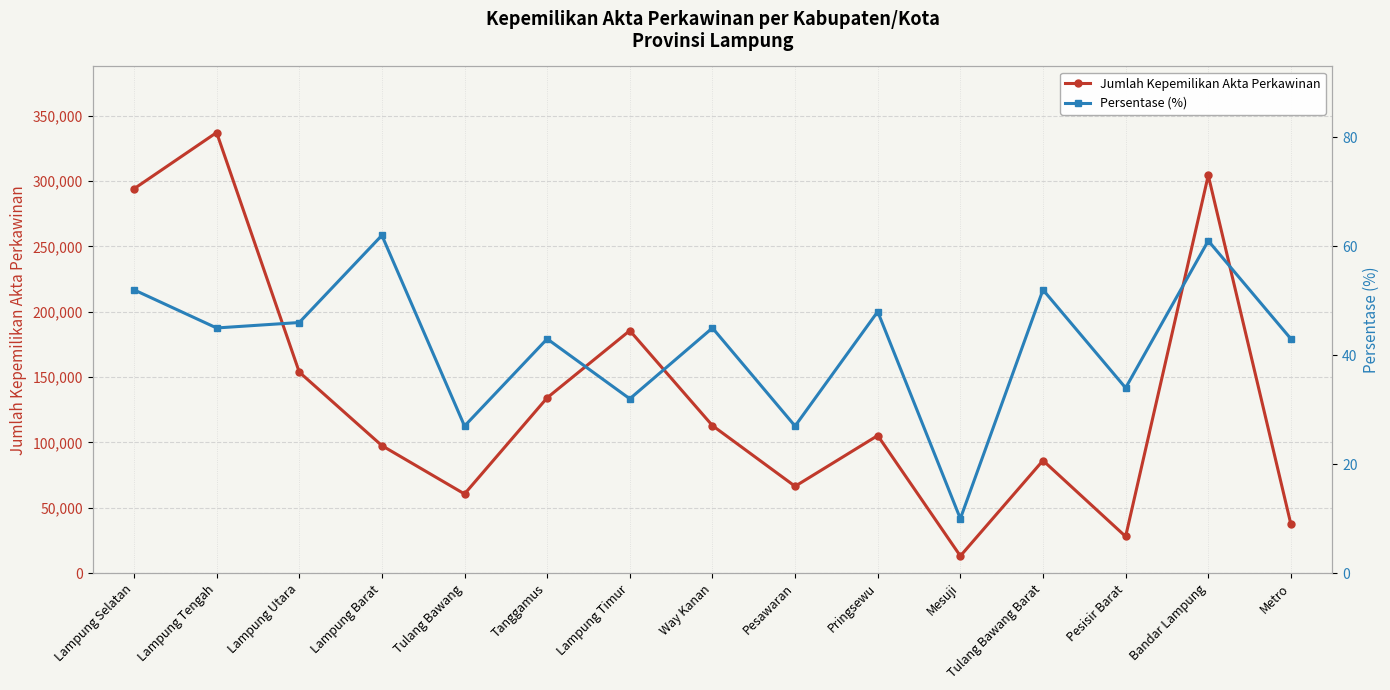

How many distinct data groups are displayed?

2